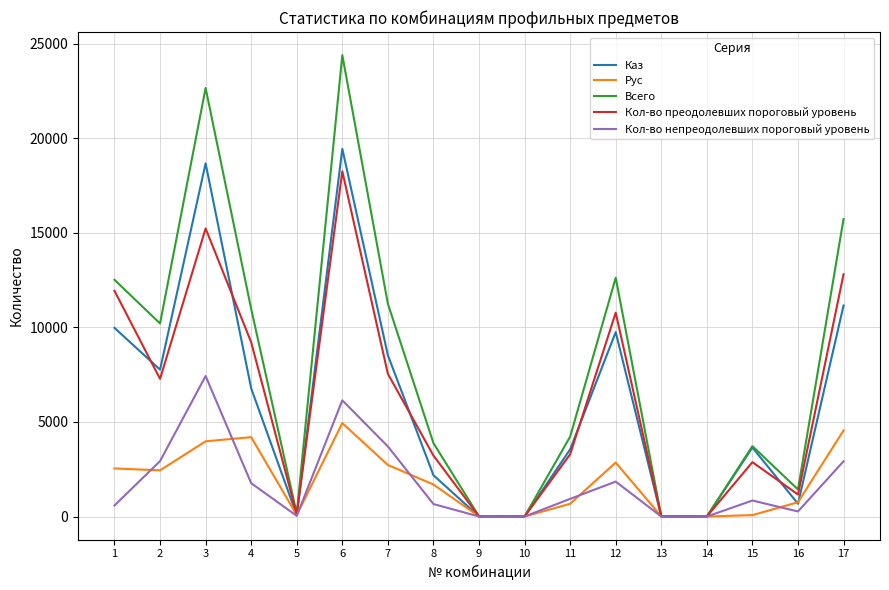

What is the greatest value displayed?

24405